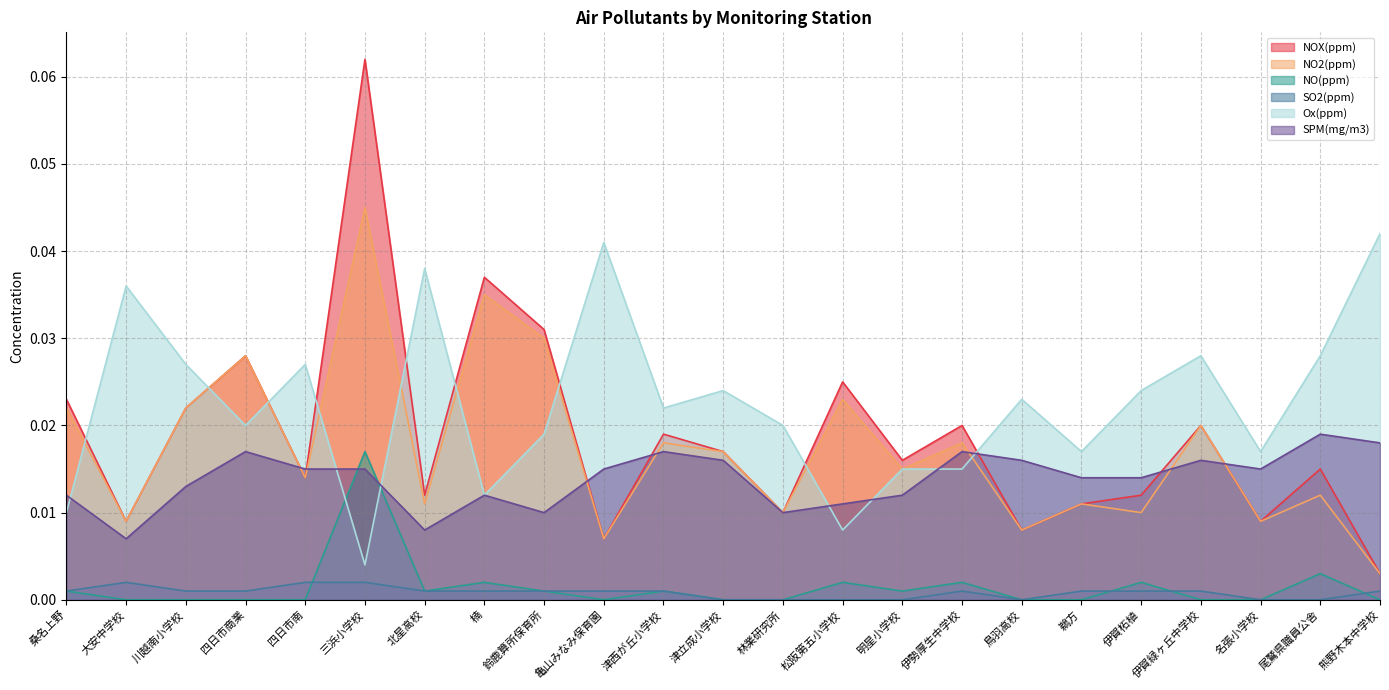

What is the maximum value shown in the chart?

0.1